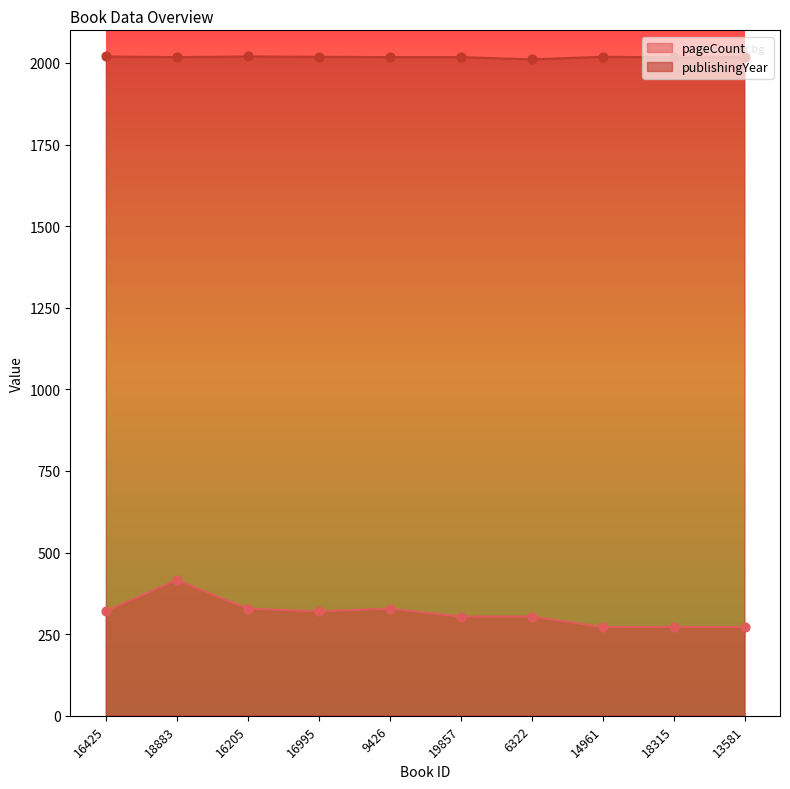

At how many categories does at least one series exceed 533?

10